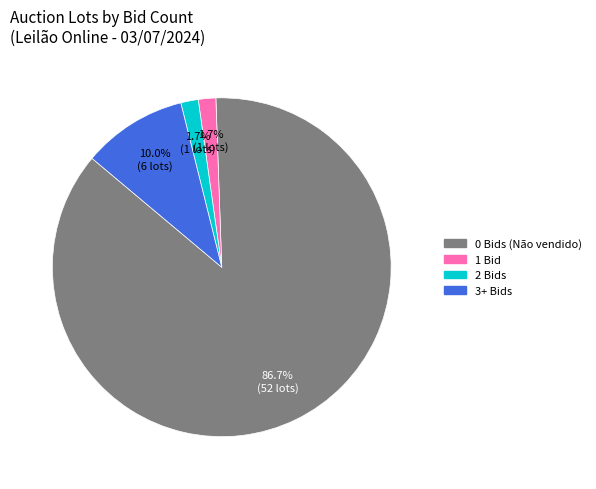

Does any single category account for the majority?

Yes